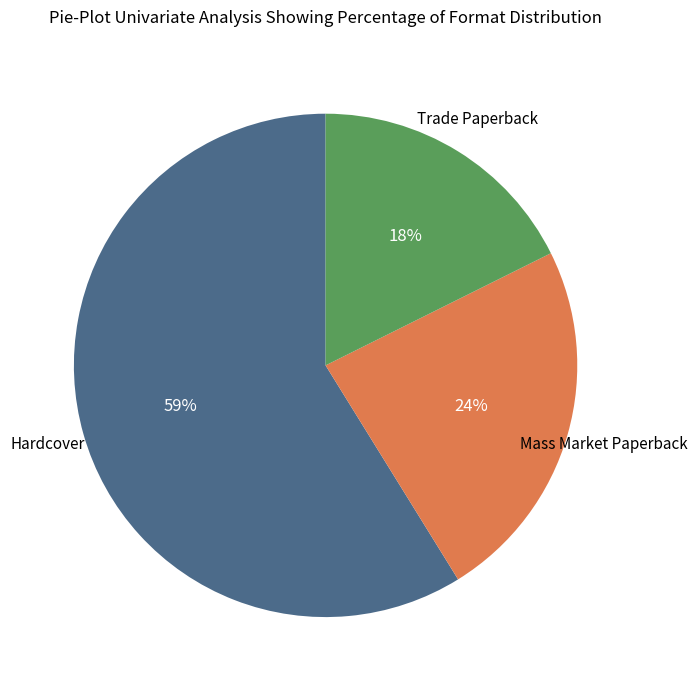

To the nearest percent, what is the average slice percentage?

33%